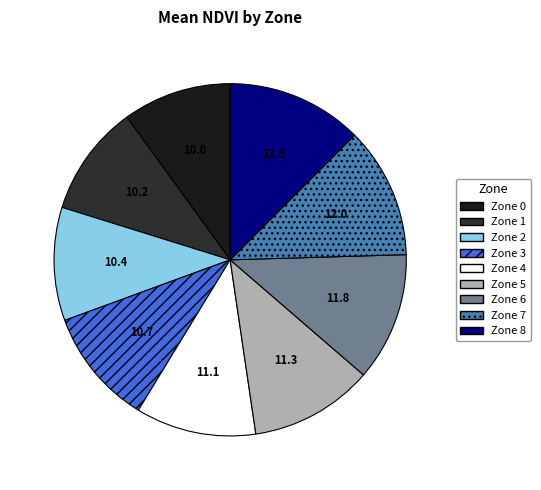

Rank the categories by value from highest to lowest.

Zone 8, Zone 7, Zone 6, Zone 5, Zone 4, Zone 3, Zone 2, Zone 1, Zone 0